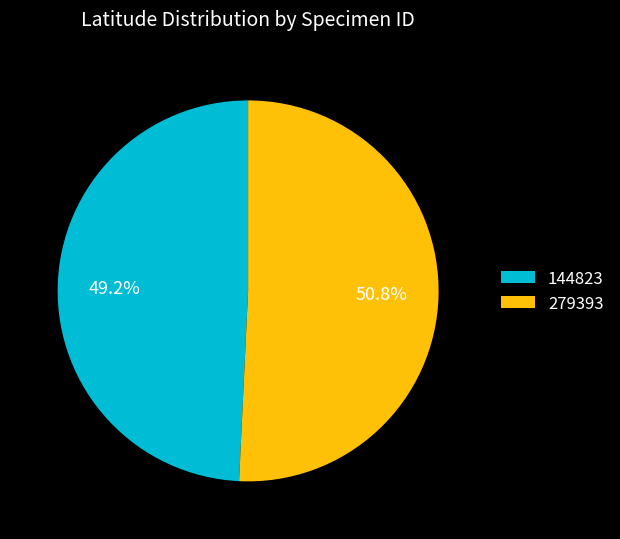

To the nearest percent, what is the difference between the 144823 and 279393 slice percentages?

2%